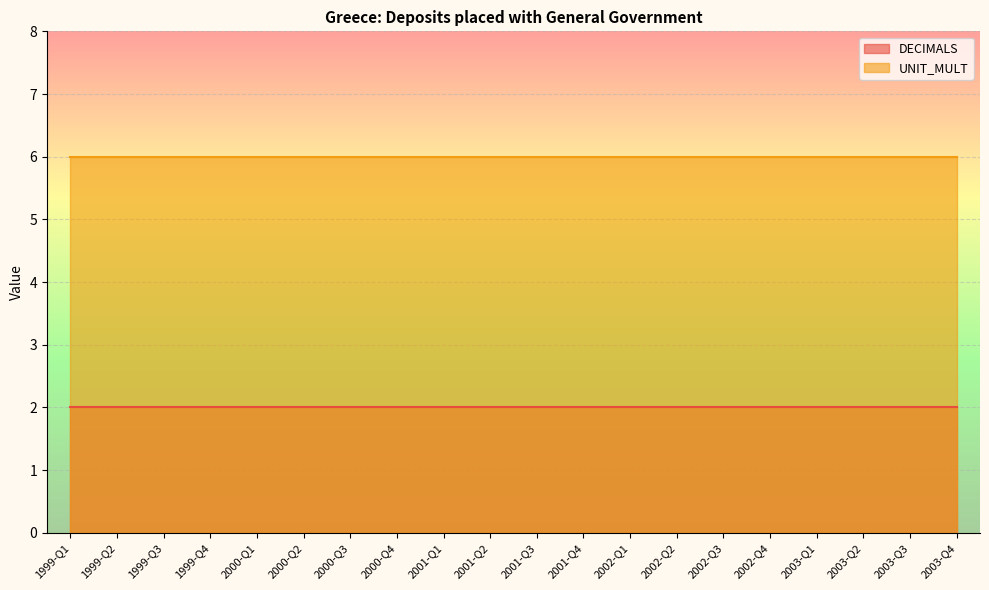

True or false: DECIMALS has more than 2 points higher than both neighbors.

False